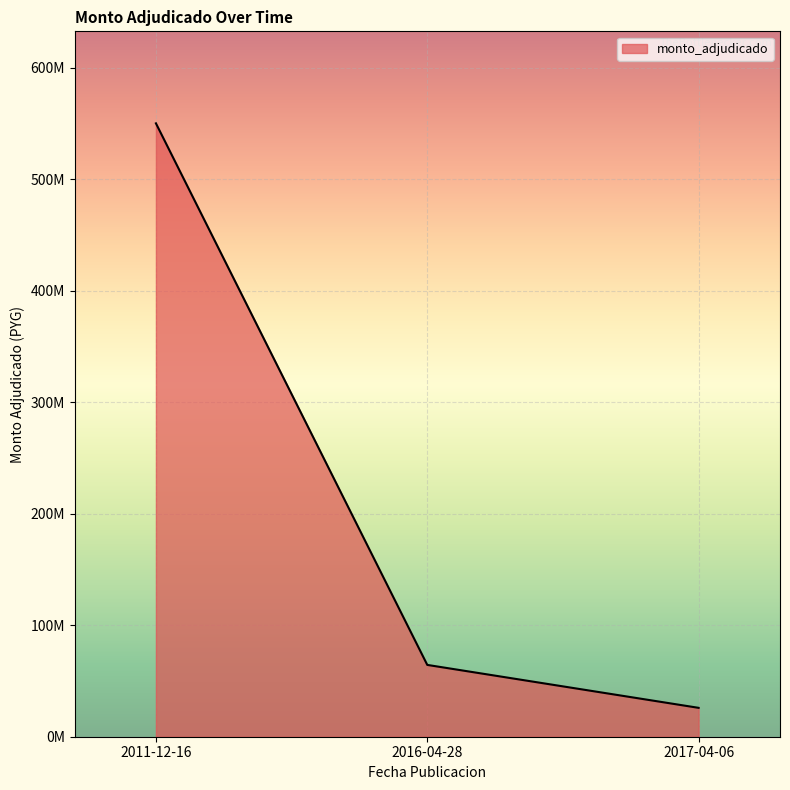

At which label is the value closest to 287948500?

2016-04-28